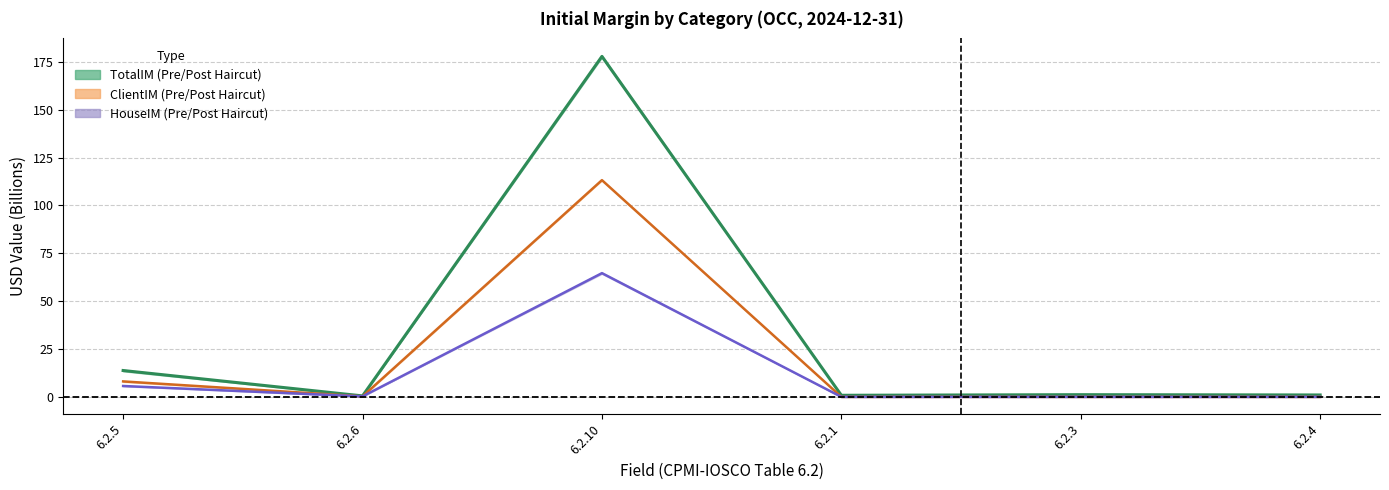

Does the chart have visible grid lines?

Yes